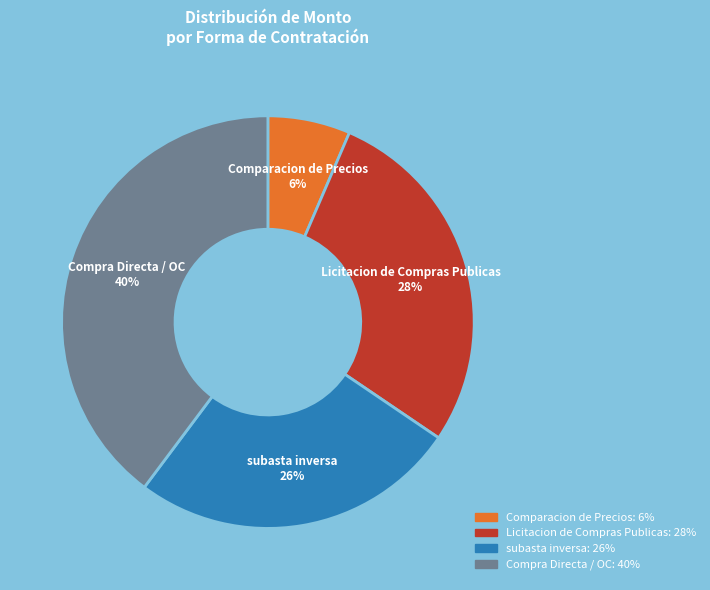

Is there a majority slice in this chart?

No